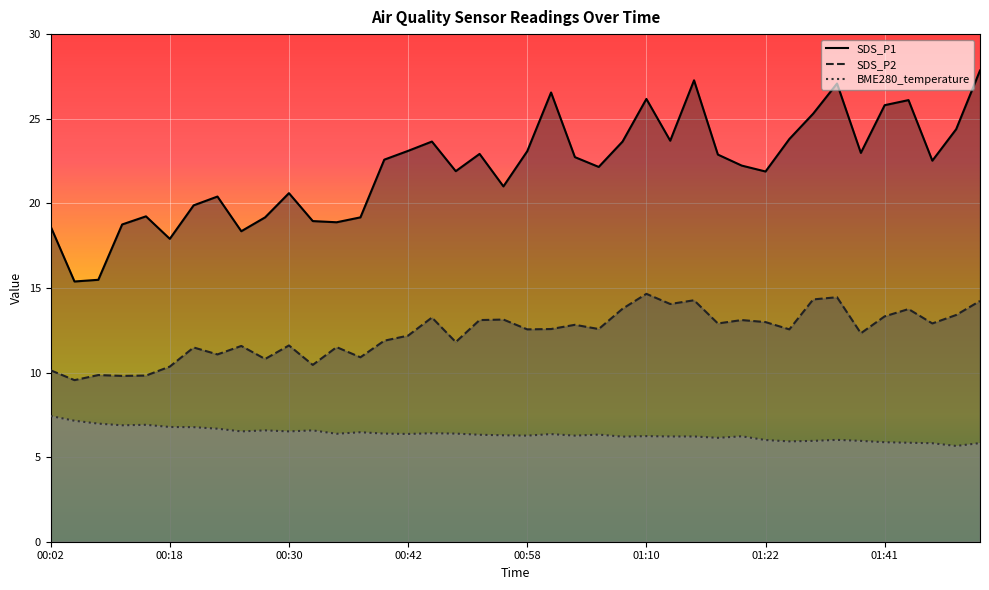

At 01:05, list the series in order from smallest to largest.

BME280_temperature, SDS_P2, SDS_P1